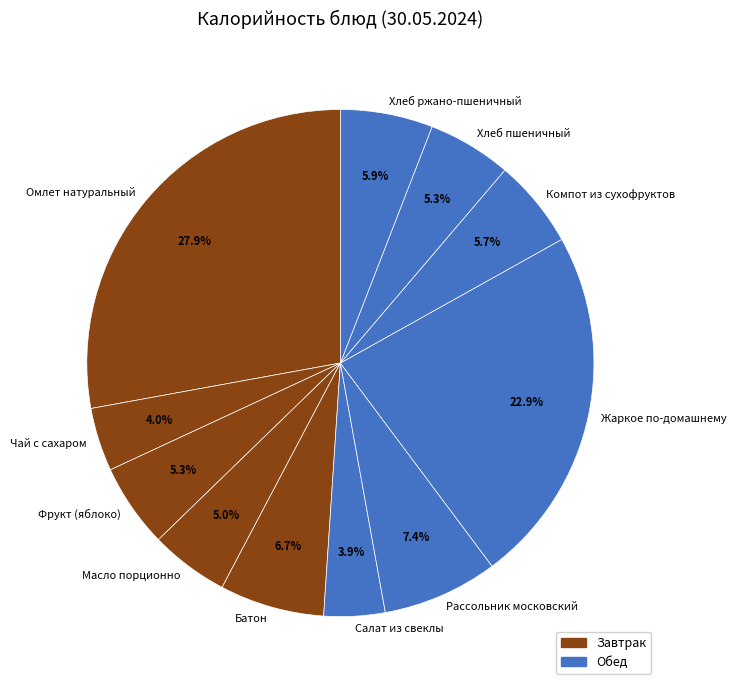

What is the ratio of the value at Жаркое по-домашнему to the value at Масло порционно?

4.6